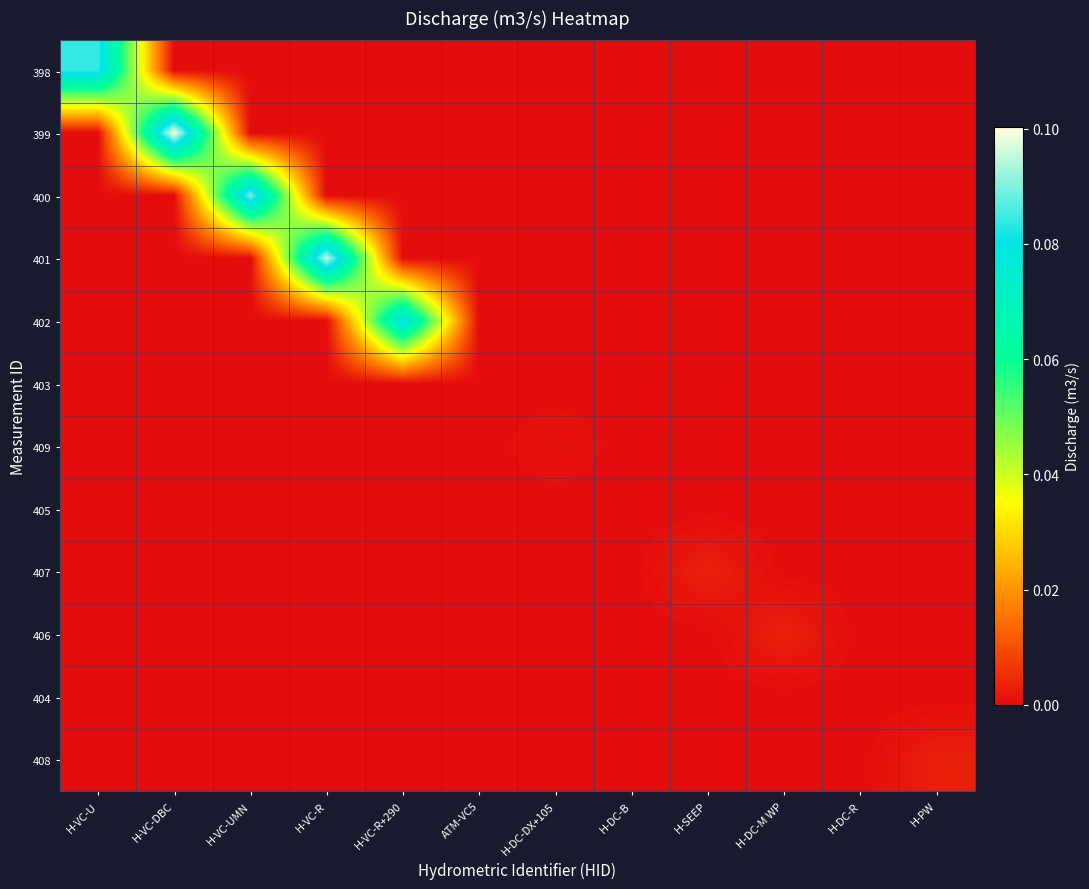

At H-VC-UMN, list the series in order from smallest to largest.

398, 399, 401, 402, 403, 409, 405, 407, 406, 404, 408, 400